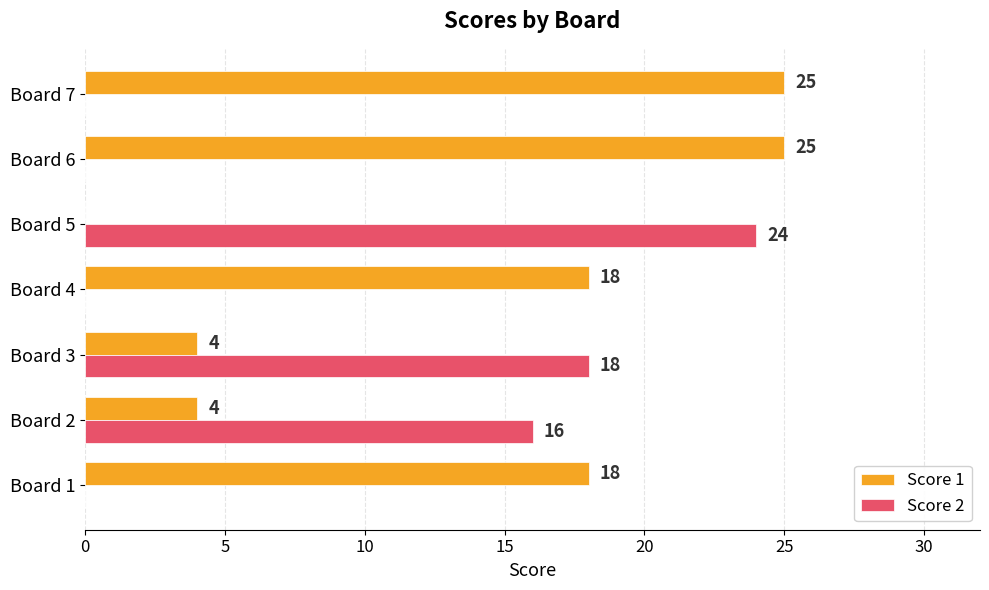

What is the highest value of the Score 2 series?

24